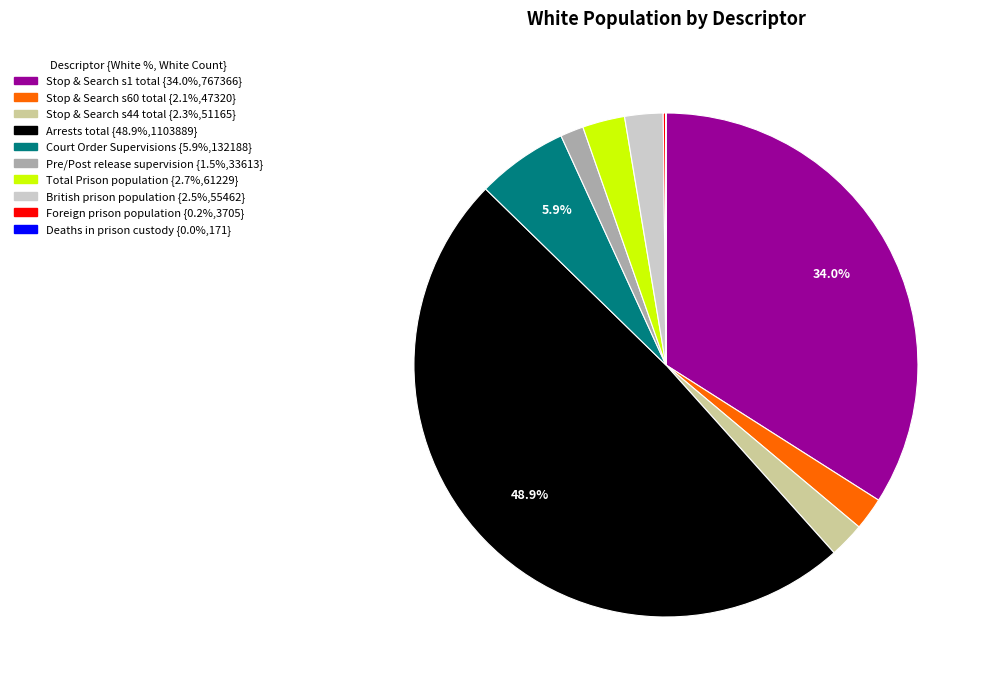

To the nearest percent, what is the combined percentage of Stop & Search s1 total and Stop & Search s60 total?

36%